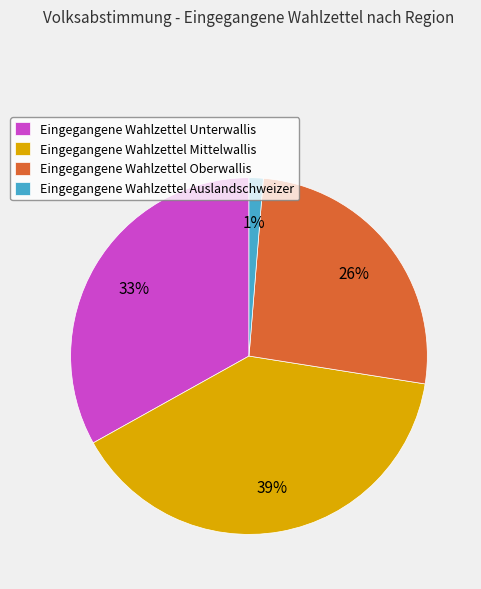

To the nearest percent, what percentage of the pie is Eingegangene Wahlzettel Unterwallis?

33%